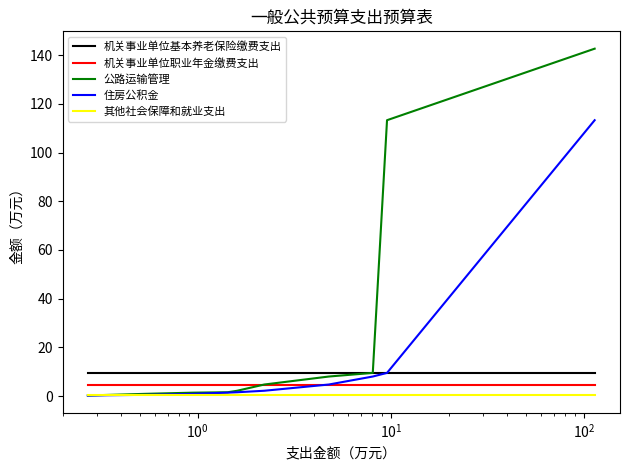

Which series has the largest range (max minus min)?

公路运输管理